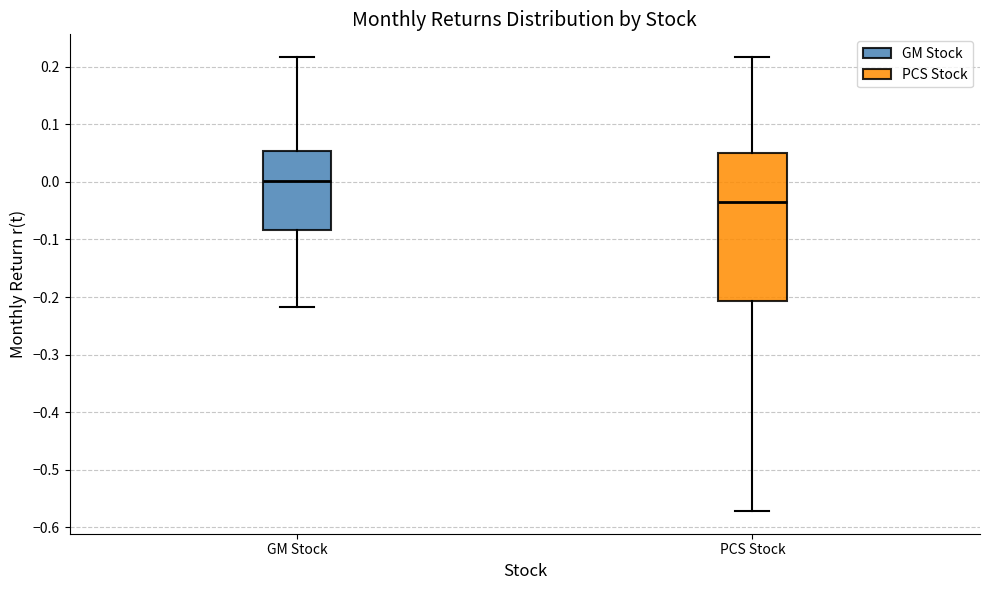

Where is the lower edge of the box for PCS Stock on the y-axis? The values are not printed on the chart, so give them approximately, as read against the axis.

-0.21